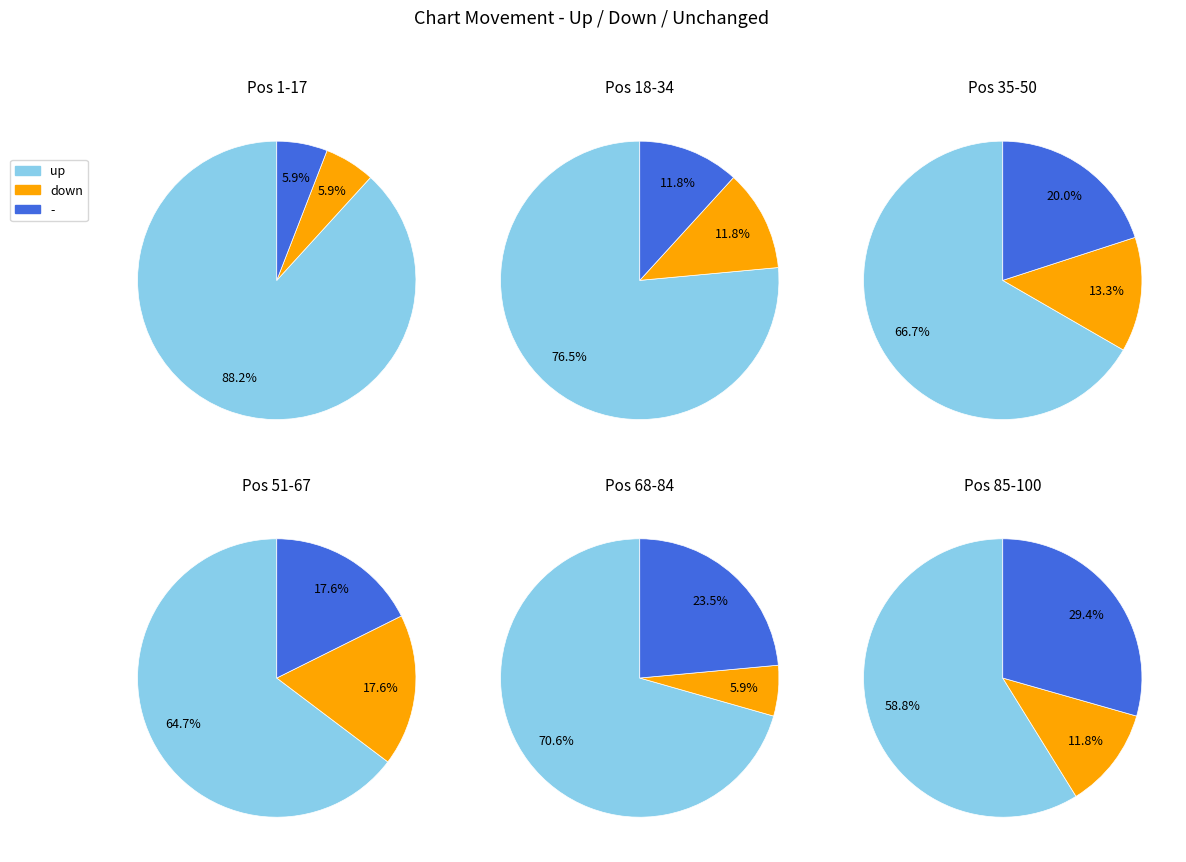

Rank the categories by value from highest to lowest.

up, down, -